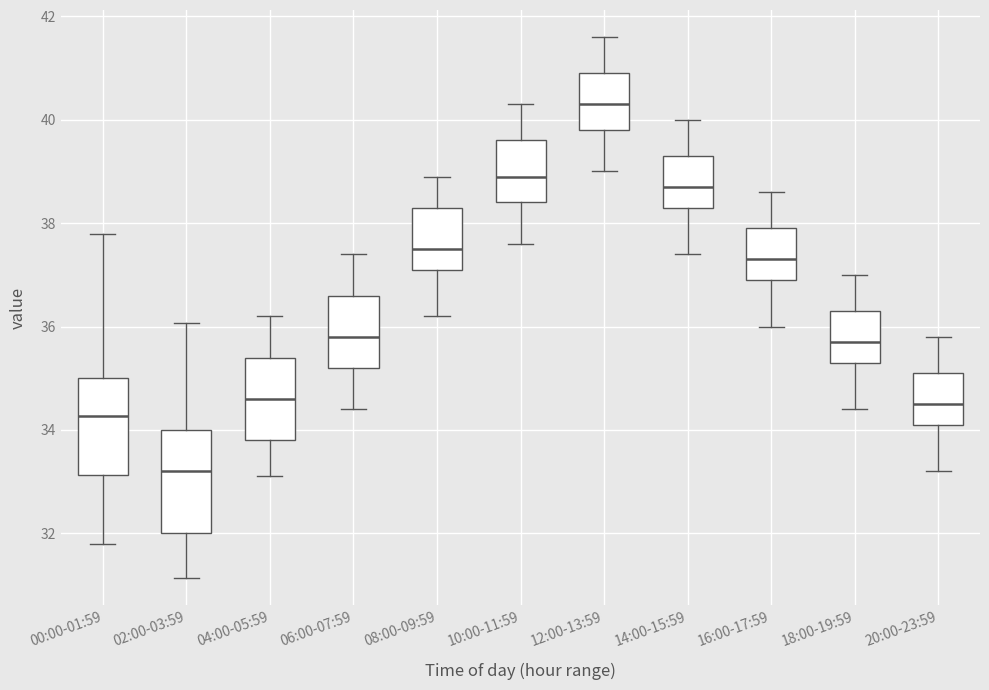

Reading left to right, read every box against the y-axis: the position of its median line, the range the box covers, and the ends of its whiskers. The values are not printed on the chart, so give them approximately, as read against the axis.

00:00-01:59: median 34.2, box 33.2 to 35.0, whiskers 31.8 to 37.8
02:00-03:59: median 33.2, box 32.0 to 34.0, whiskers 31.2 to 36.0
04:00-05:59: median 34.6, box 33.8 to 35.4, whiskers 33.2 to 36.2
06:00-07:59: median 35.8, box 35.2 to 36.6, whiskers 34.4 to 37.4
08:00-09:59: median 37.6, box 37.2 to 38.4, whiskers 36.2 to 39.0
10:00-11:59: median 39.0, box 38.4 to 39.6, whiskers 37.6 to 40.4
12:00-13:59: median 40.4, box 39.8 to 41.0, whiskers 39.0 to 41.6
14:00-15:59: median 38.8, box 38.4 to 39.4, whiskers 37.4 to 40.0
16:00-17:59: median 37.4, box 37.0 to 38.0, whiskers 36.0 to 38.6
18:00-19:59: median 35.8, box 35.4 to 36.4, whiskers 34.4 to 37.0
20:00-23:59: median 34.6, box 34.2 to 35.2, whiskers 33.2 to 35.8